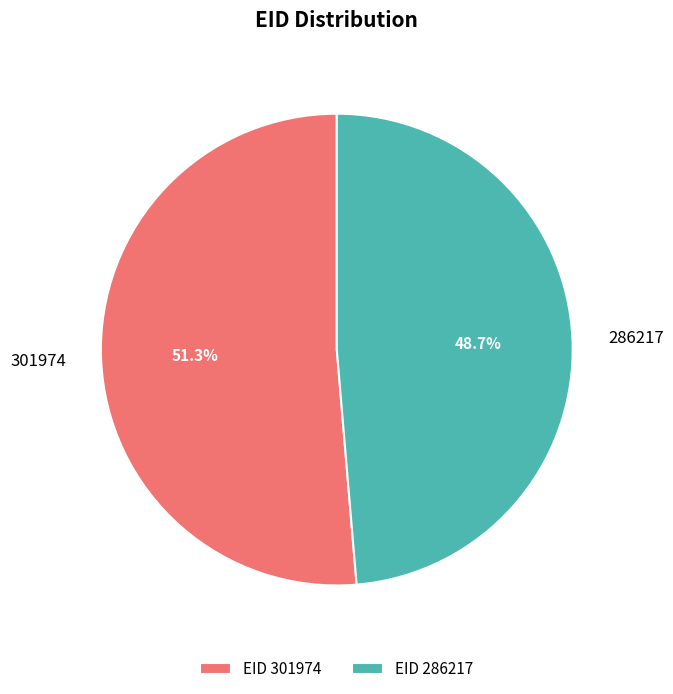

Which category accounts for the majority?

301974